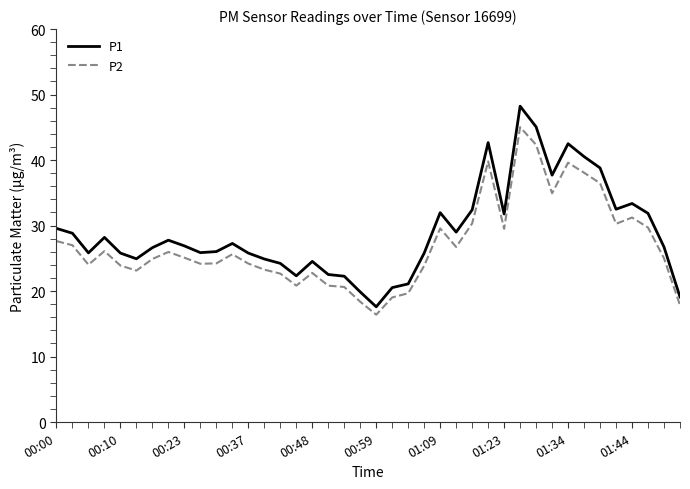

List the series in order of their peak value, lowest first.

P2, P1